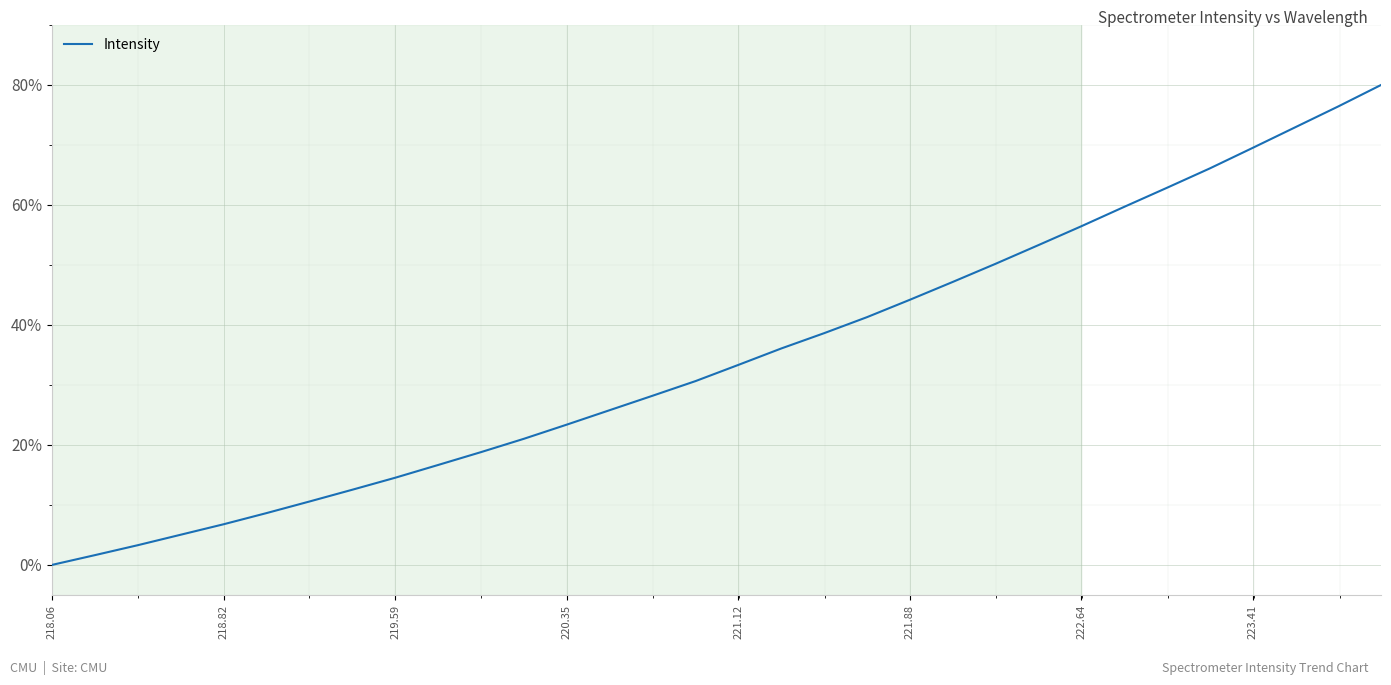

What is the average value?

34.9